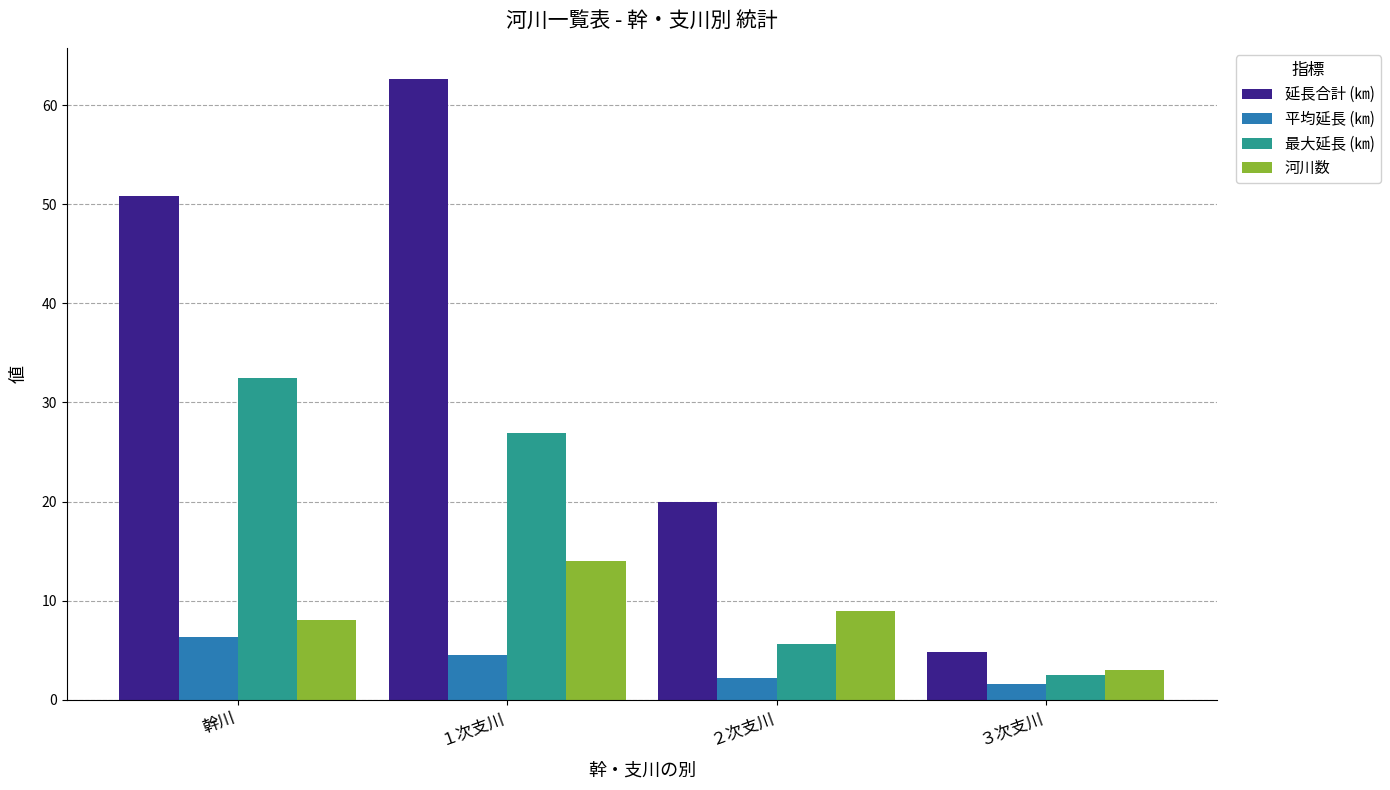

Which series has the largest total across all categories?

延長合計 (㎞)